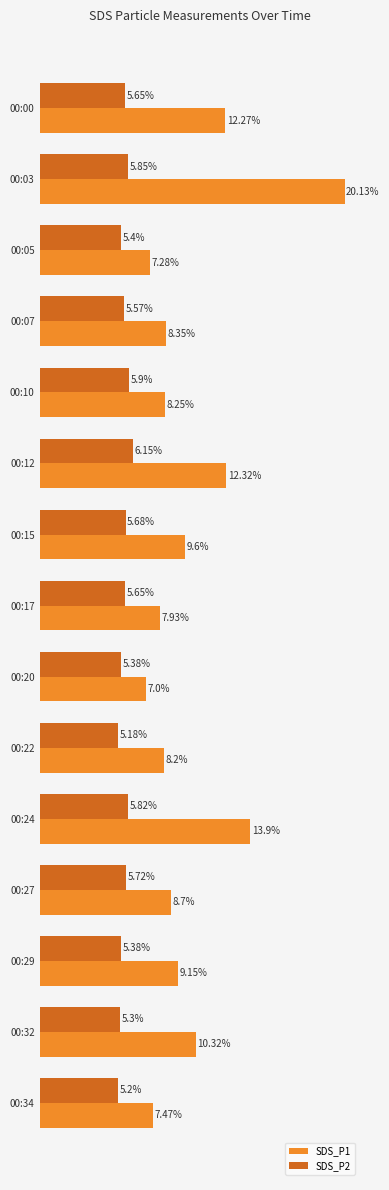

Rank the series by their maximum value, from lowest to highest.

SDS_P2, SDS_P1